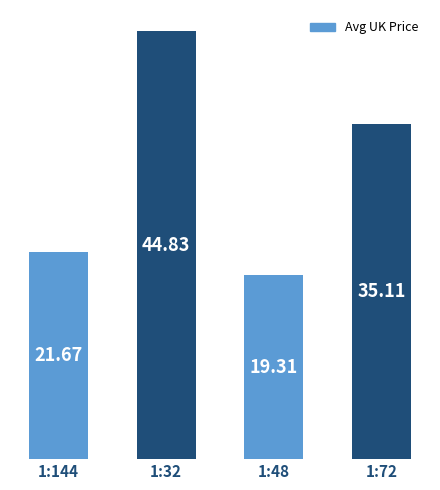

At which category does the chart reach its peak across all series?

1:32